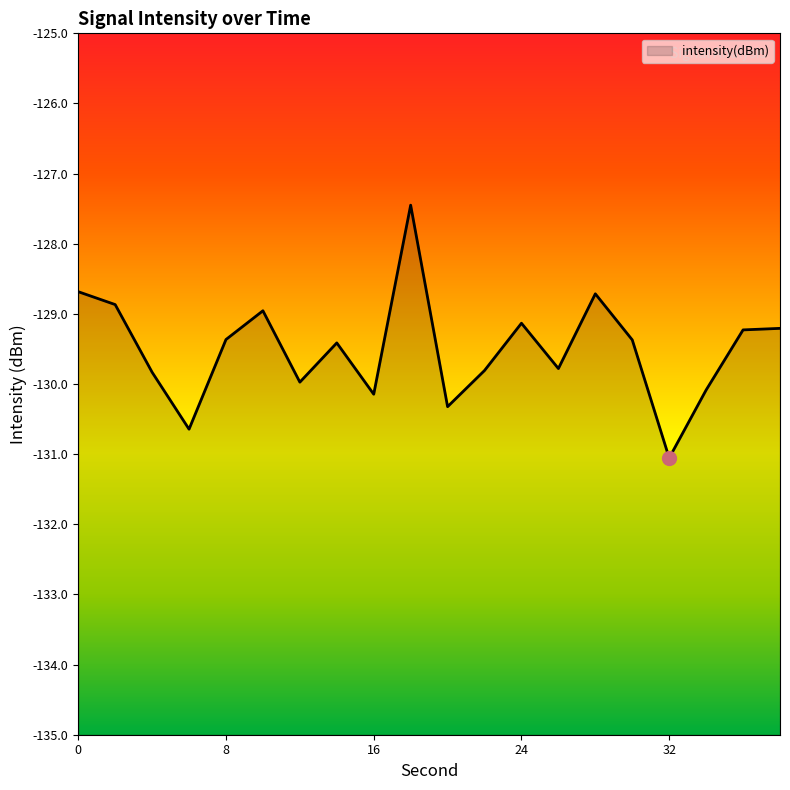

How many values exceed -129?

5